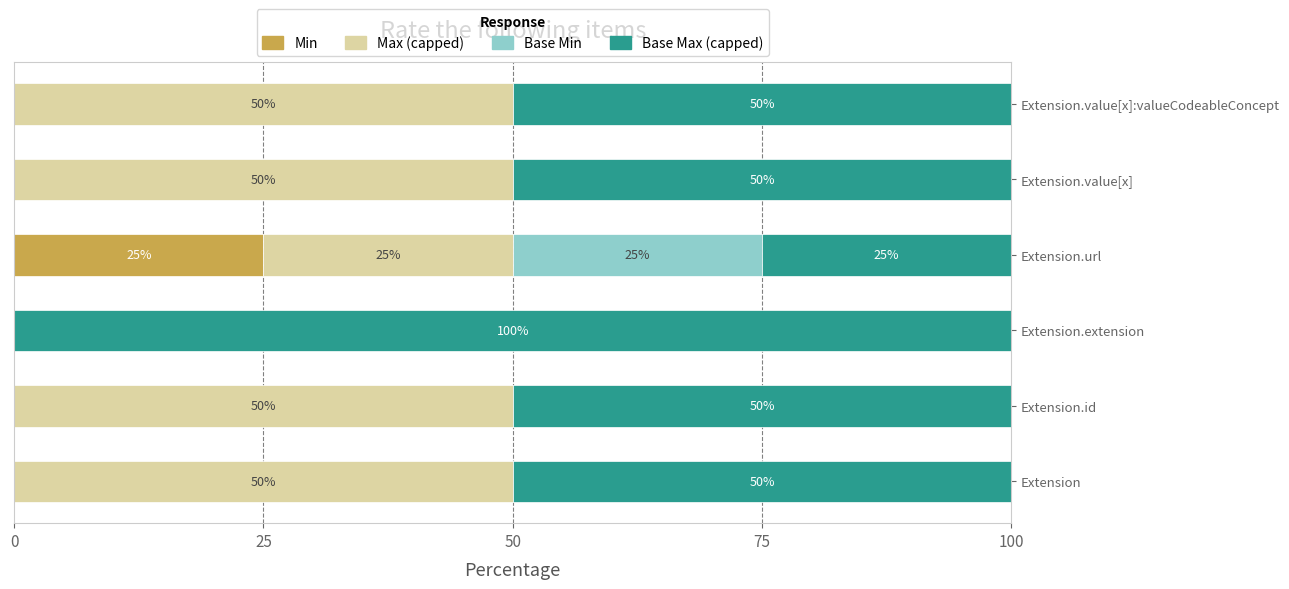

What is the total value across all series at Extension.value[x]?

100